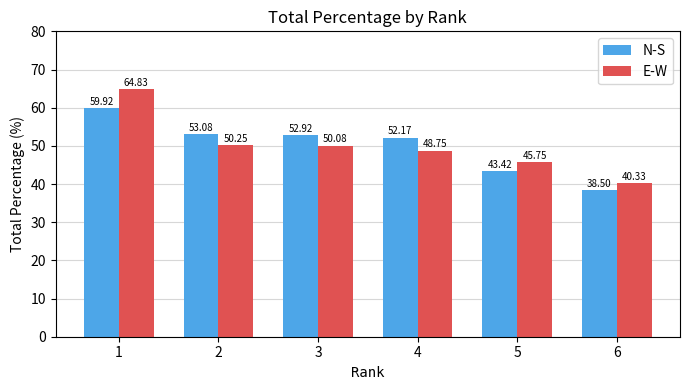

Count the number of data series in this chart.

2